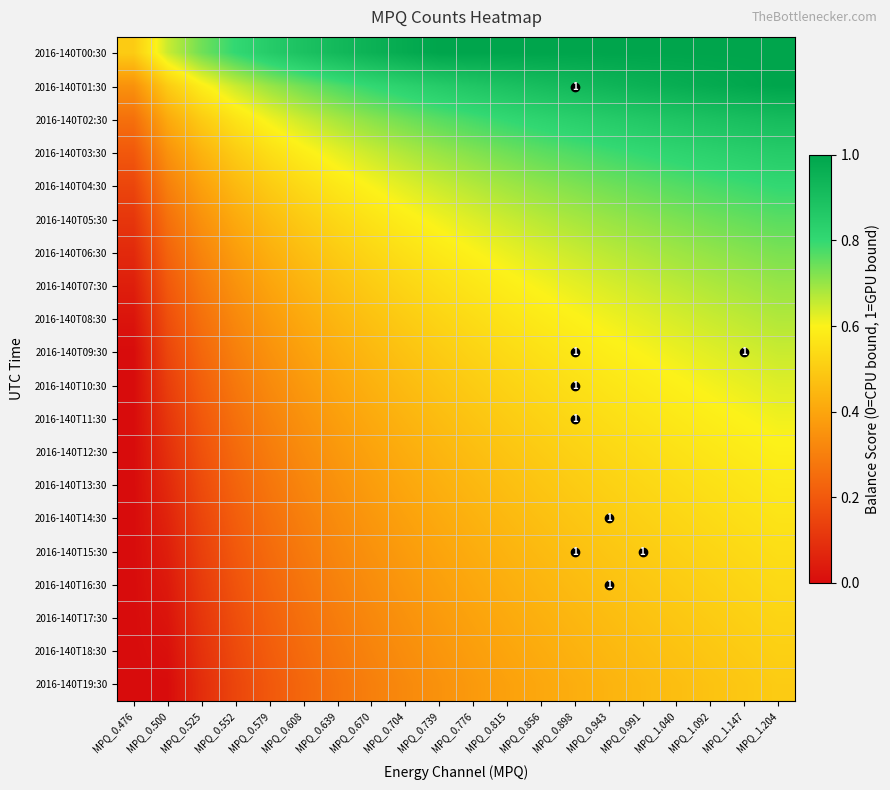

What is the total value across all series at MPQ_0.670?

9.8